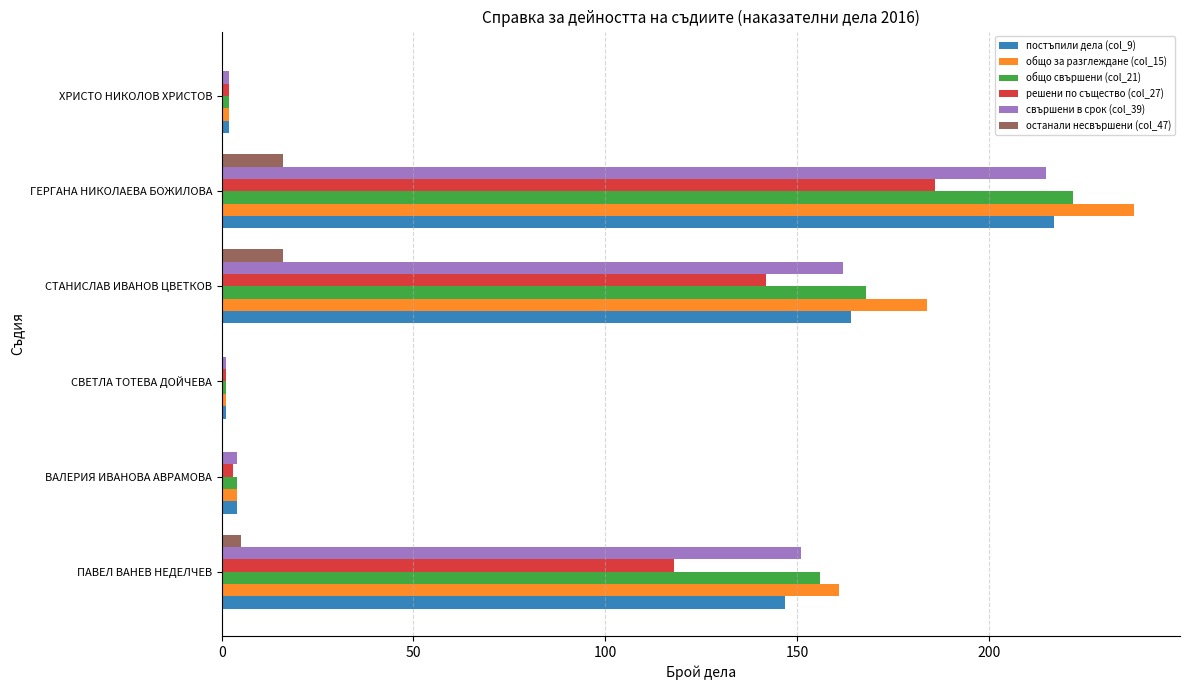

At which category does the chart reach its peak across all series?

ГЕРГАНА НИКОЛАЕВА БОЖИЛОВА